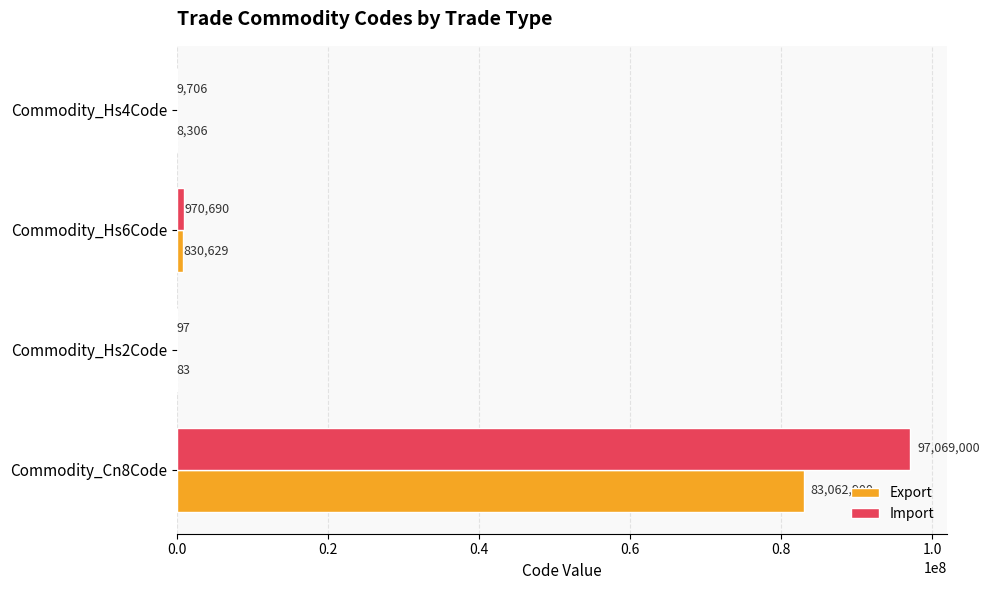

Which series changed the most between Commodity_Cn8Code and Commodity_Hs2Code?

Import